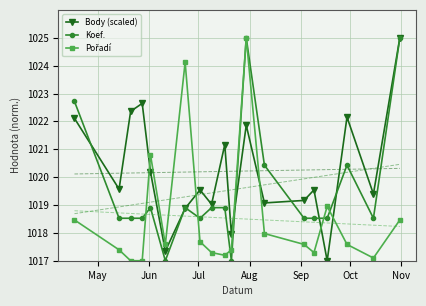

What is the highest value of the Pořadí series?

1025.0